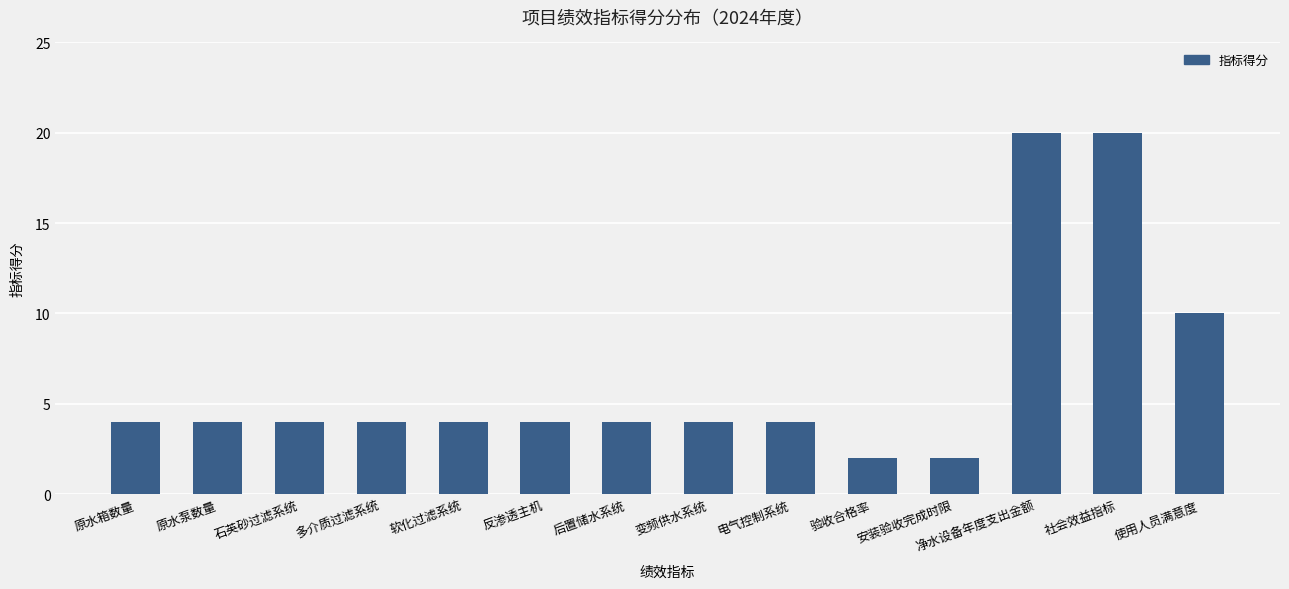

Reading right to left, extract all data points from this chart.

使用人员满意度=10	社会效益指标=20	净水设备年度支出金额=20	安装验收完成时限=2	验收合格率=2	电气控制系统=4	变频供水系统=4	后置储水系统=4	反渗透主机=4	软化过滤系统=4	多介质过滤系统=4	石英砂过滤系统=4	原水泵数量=4	原水箱数量=4